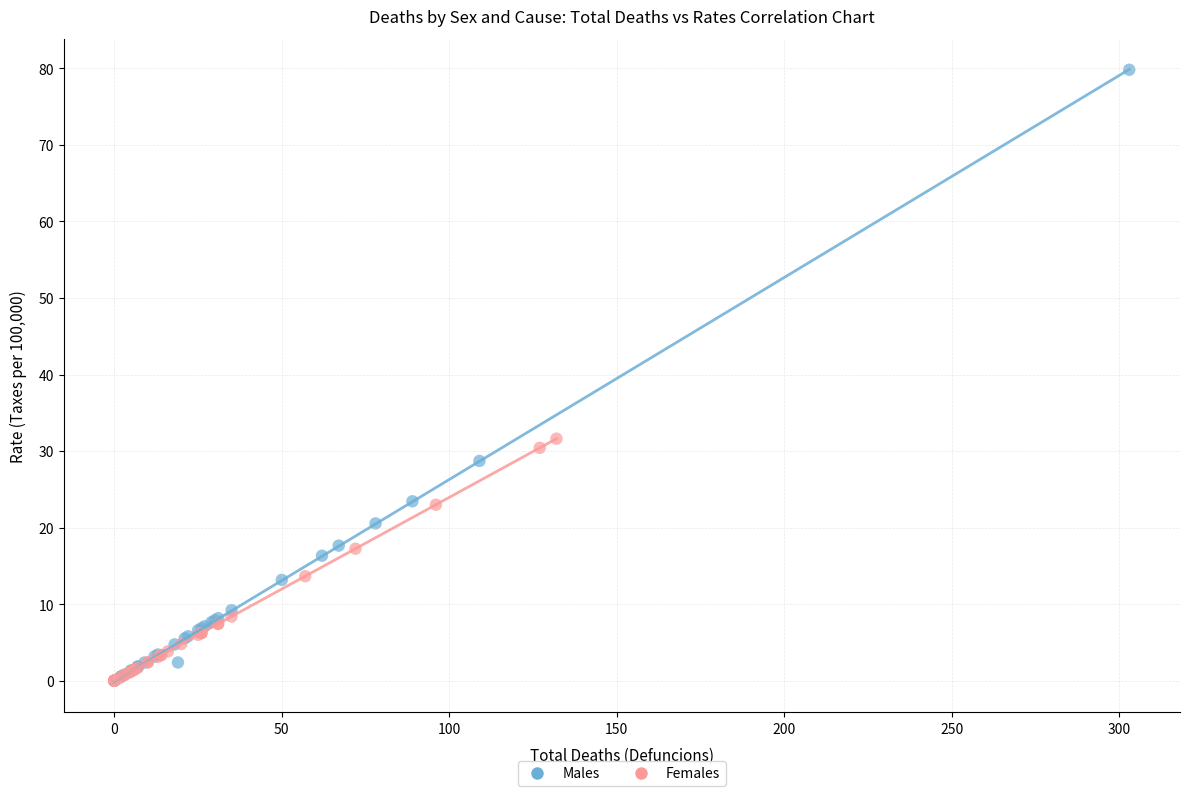

Which series reaches the maximum Y coordinate?

Males